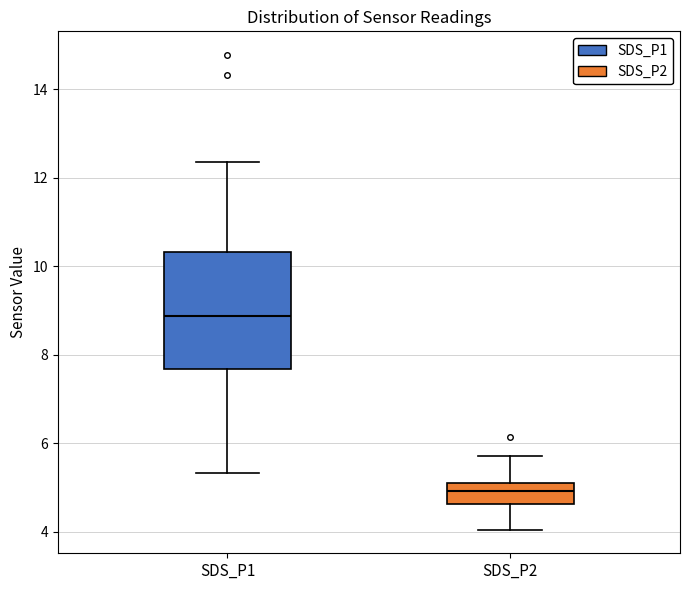

Reading left to right, read every box against the y-axis: the position of its median line, the range the box covers, and the ends of its whiskers. The values are not printed on the chart, so give them approximately, as read against the axis.

SDS_P1: median 8.8, box 7.6 to 10.4, whiskers 5.4 to 12.4
SDS_P2: median 5.0, box 4.6 to 5.2, whiskers 4.0 to 5.8